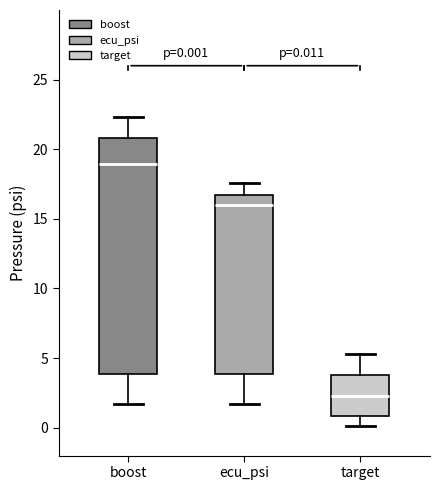

Which box is the tallest, from its lower edge to its upper edge?

boost